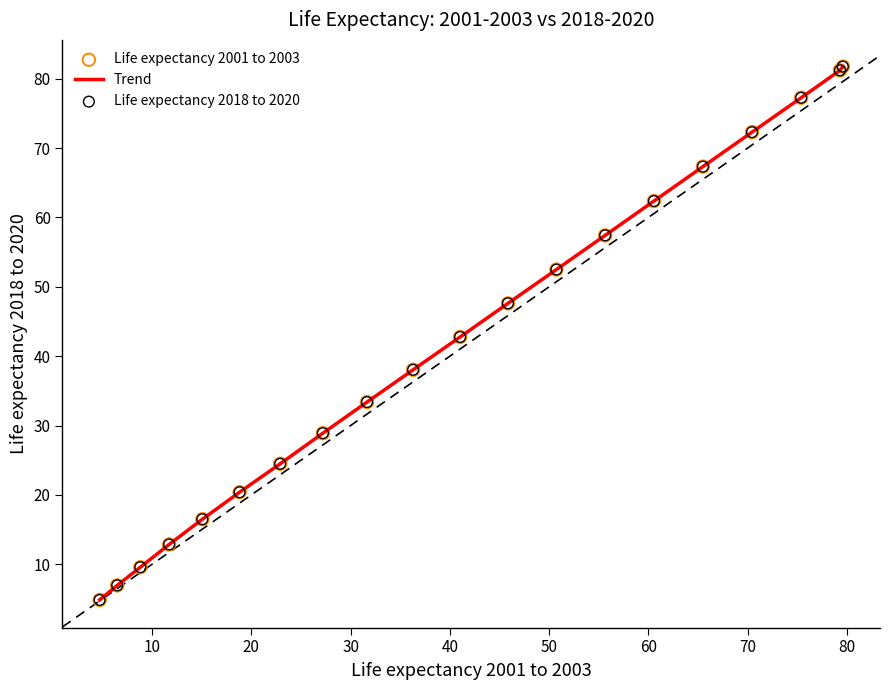

What is the minimum value shown in the chart?

4.9